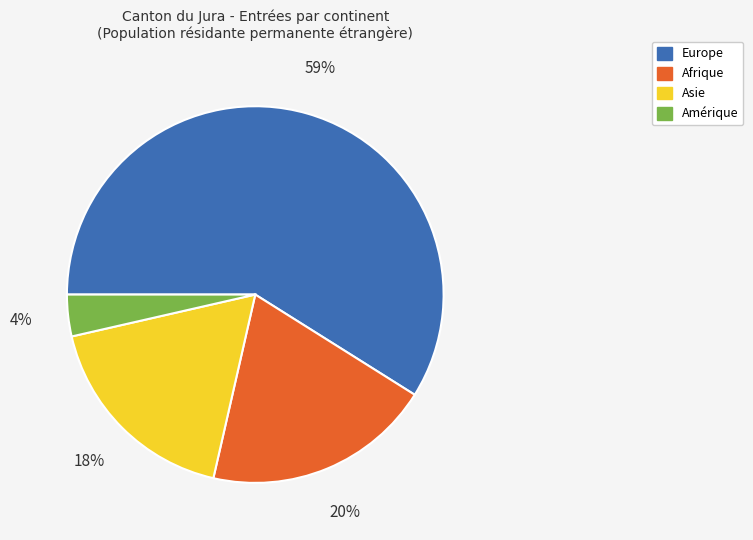

Which has a higher value, Europe or Afrique?

Europe